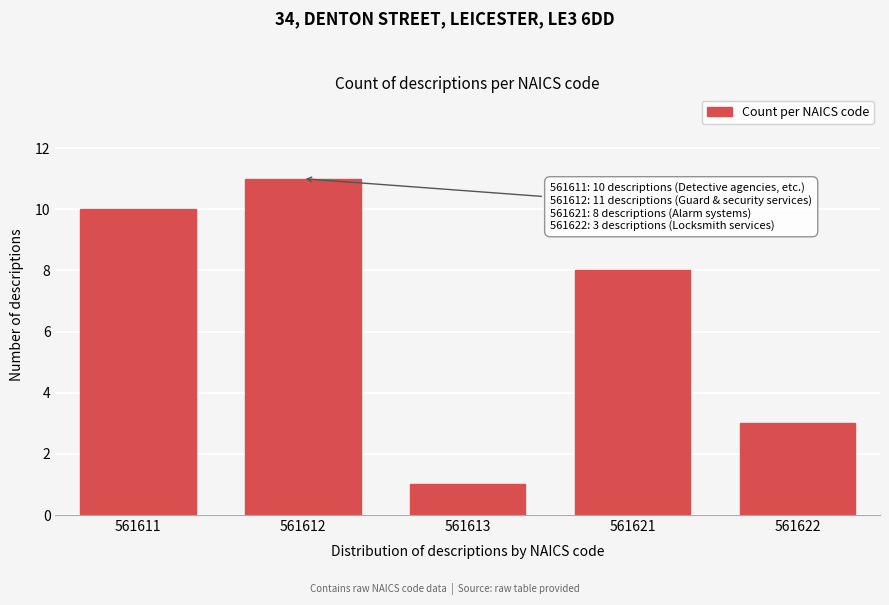

Reading left to right, what are all the values shown in this chart?

561611=10	561612=11	561613=1	561621=8	561622=3